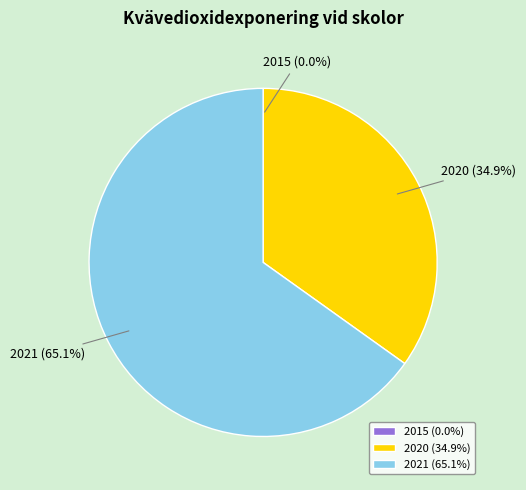

To the nearest percent, what percentage of the pie is 2021?

65%